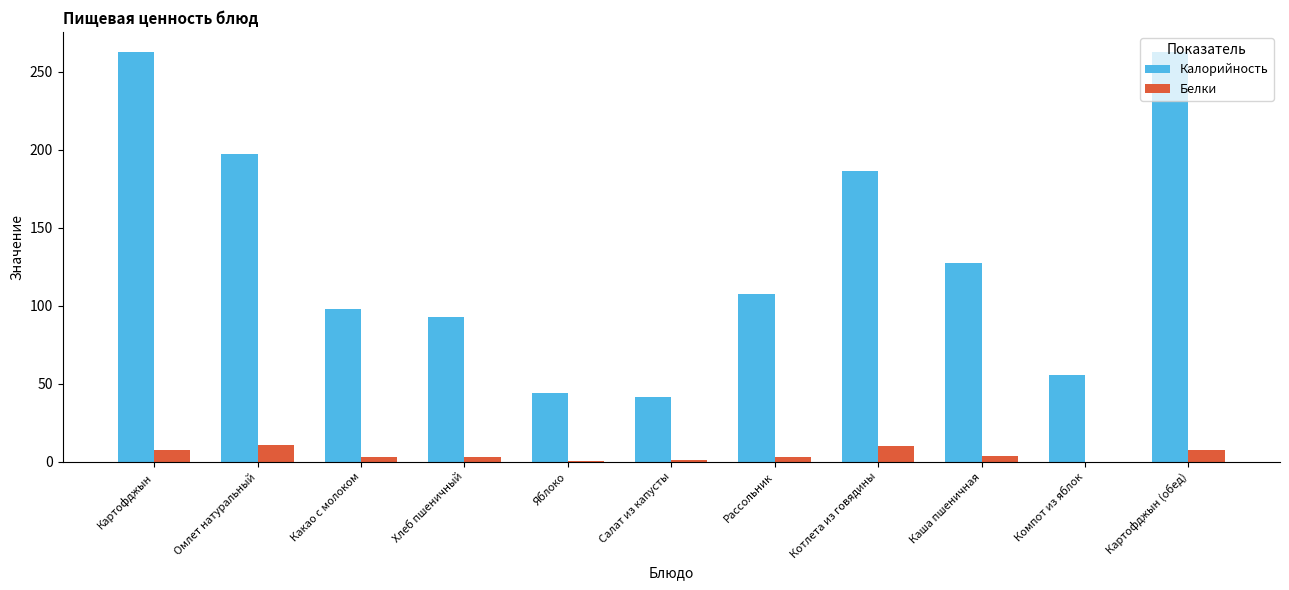

What is the maximum value for Калорийность?

262.5